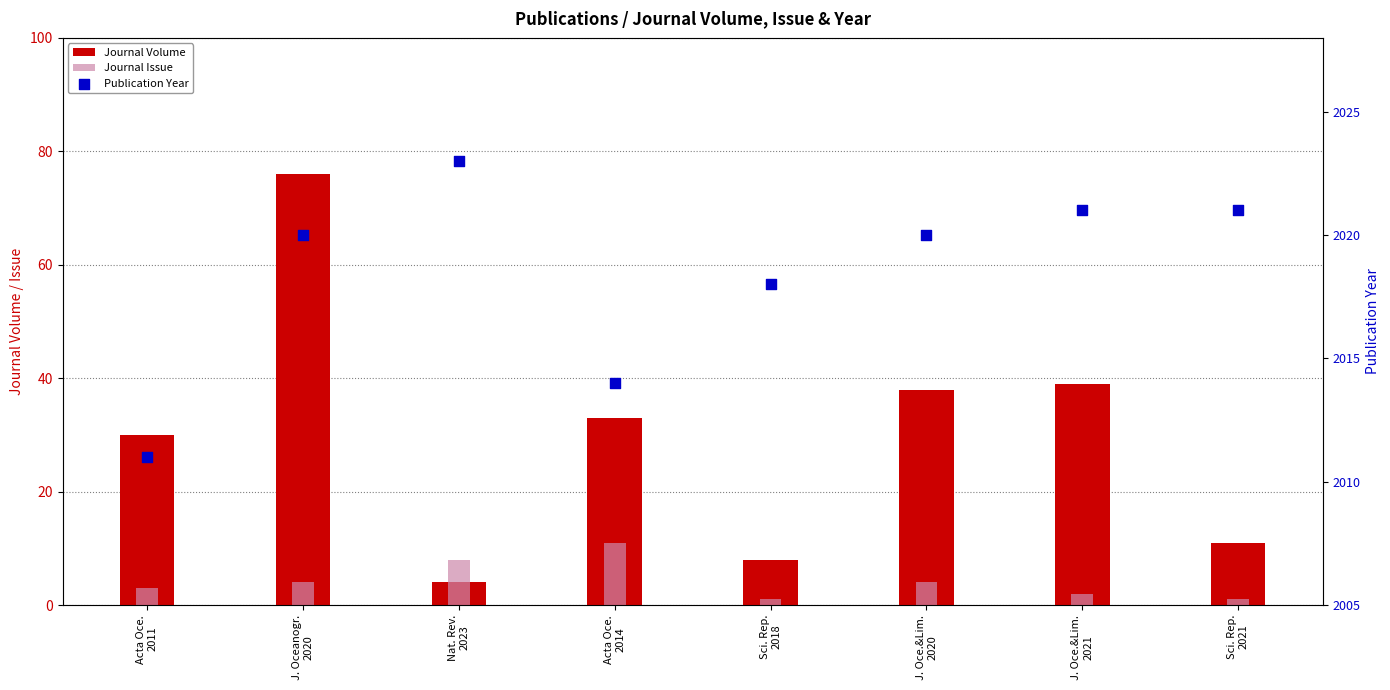

What are all the series names shown in the legend?

Journal Volume, Journal Issue, Publication Year